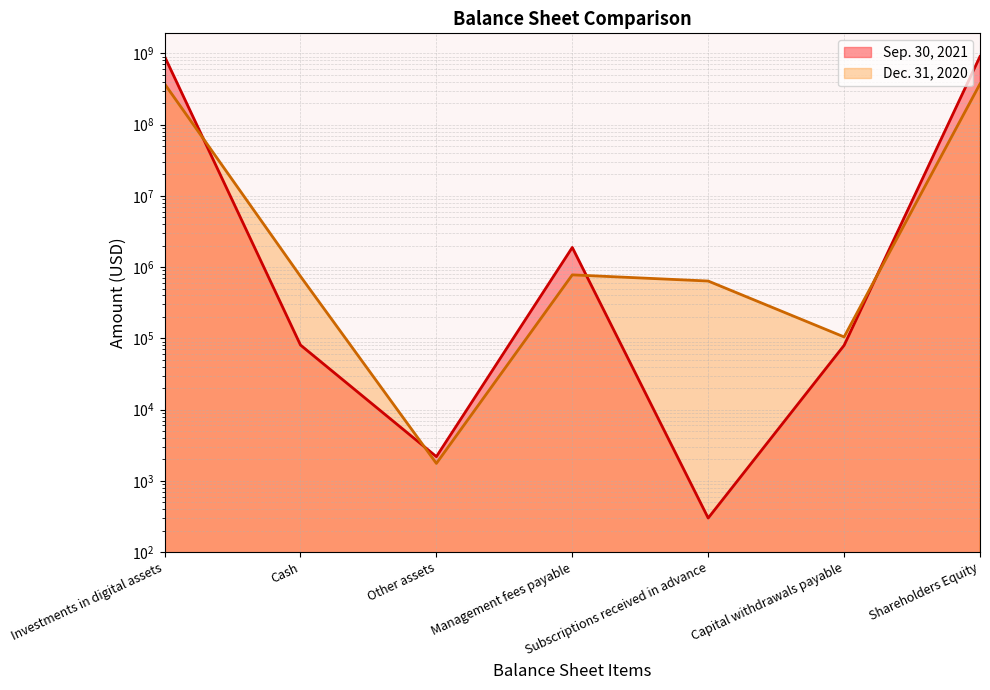

Rank the series at Capital withdrawals payable from lowest to highest value.

Sep. 30, 2021, Dec. 31, 2020